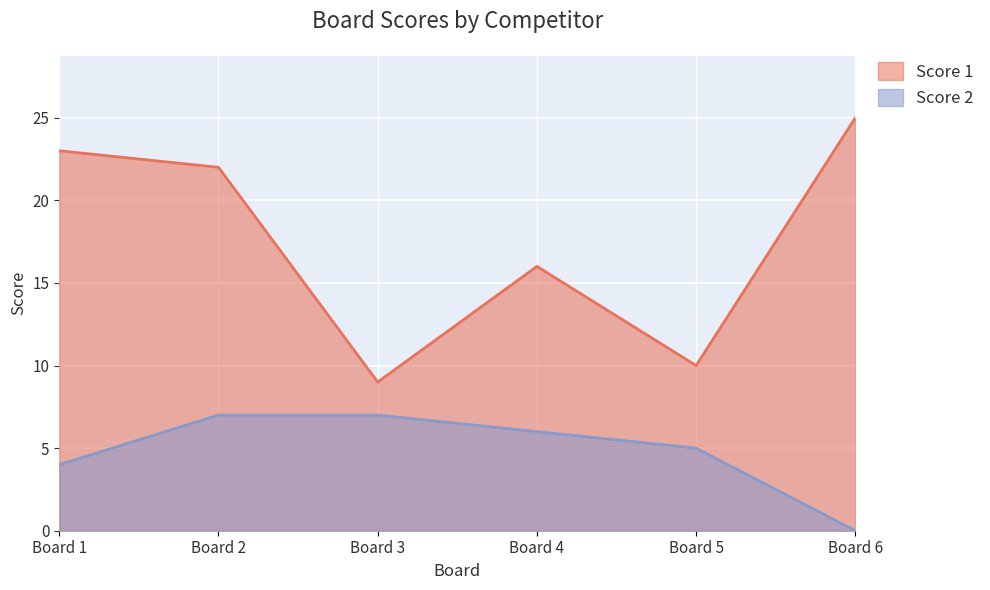

Rank the series by their maximum value, from lowest to highest.

Score 2, Score 1